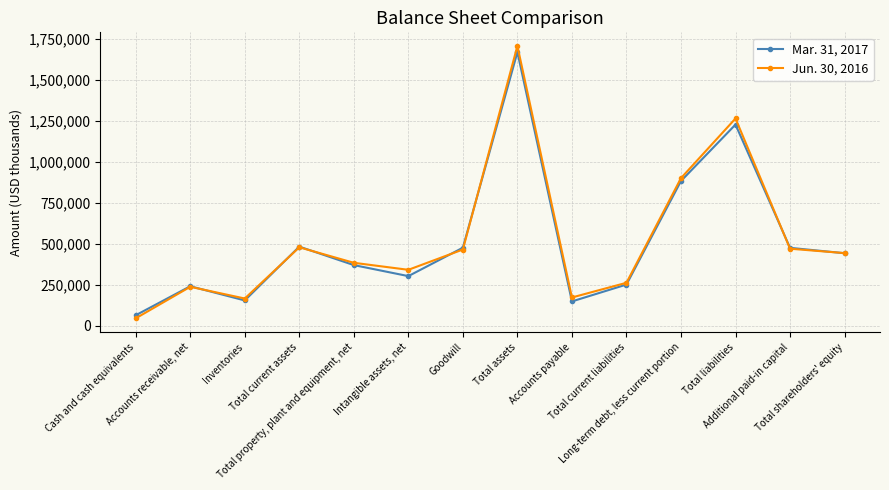

How many series are shown in this chart?

2